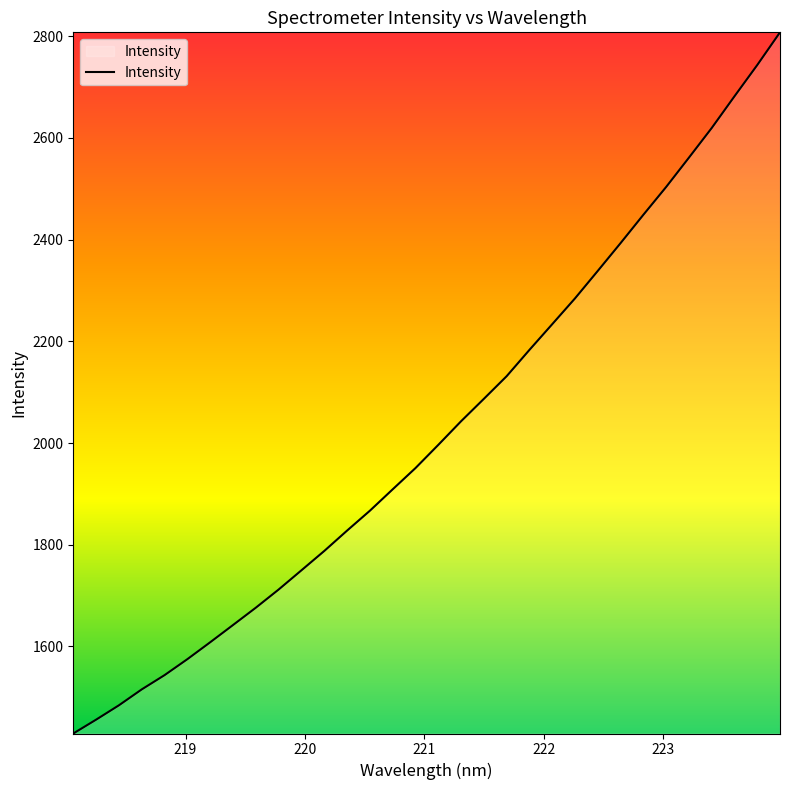

Reading left to right, what are all the values shown in this chart?

1428.7	1455.9	1484.2	1515.4	1543.5	1574.9	1608.1	1642.0	1676.1	1711.9	1749.7	1787.7	1827.7	1866.8	1908.9	1950.7	1996.3	2042.7	2086.8	2131.4	2183.1	2233.7	2284.4	2338.5	2393.1	2448.8	2503.5	2561.1	2619.4	2681.8	2743.3	2807.6